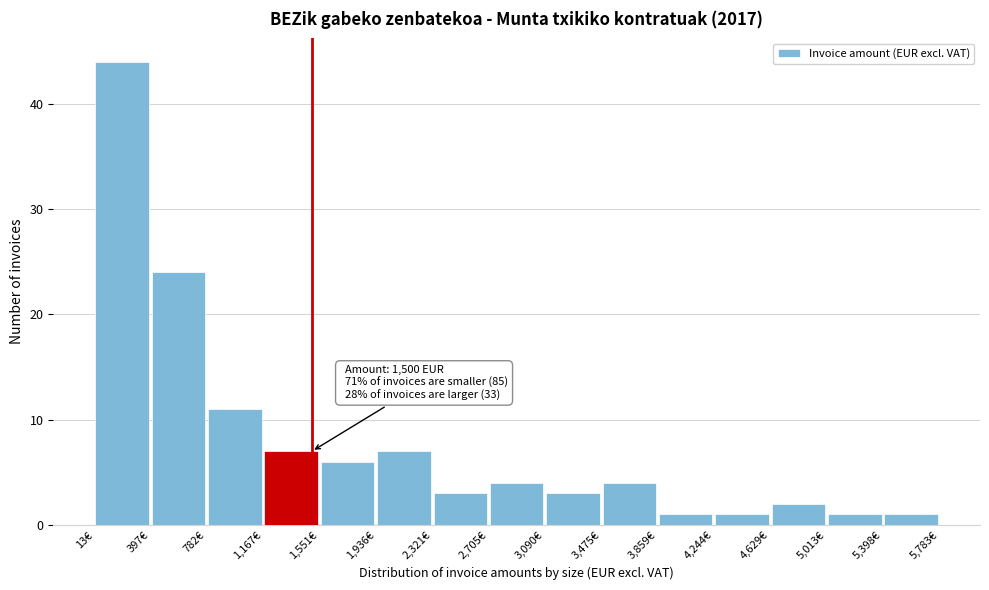

Over which range of the x-axis is the bar tallest?

0 to 400